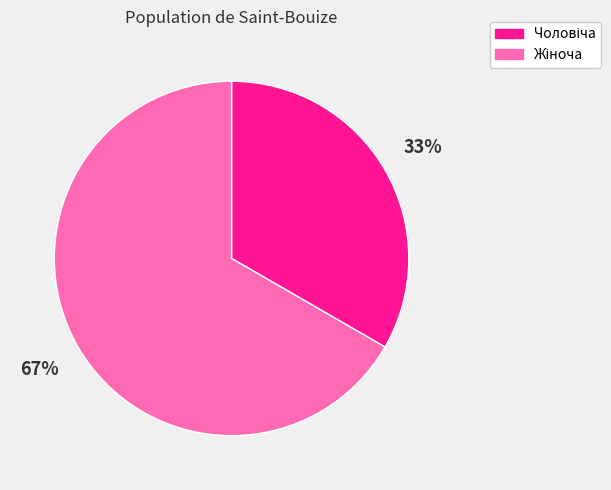

Is there any slice that represents more than half of the pie?

Yes